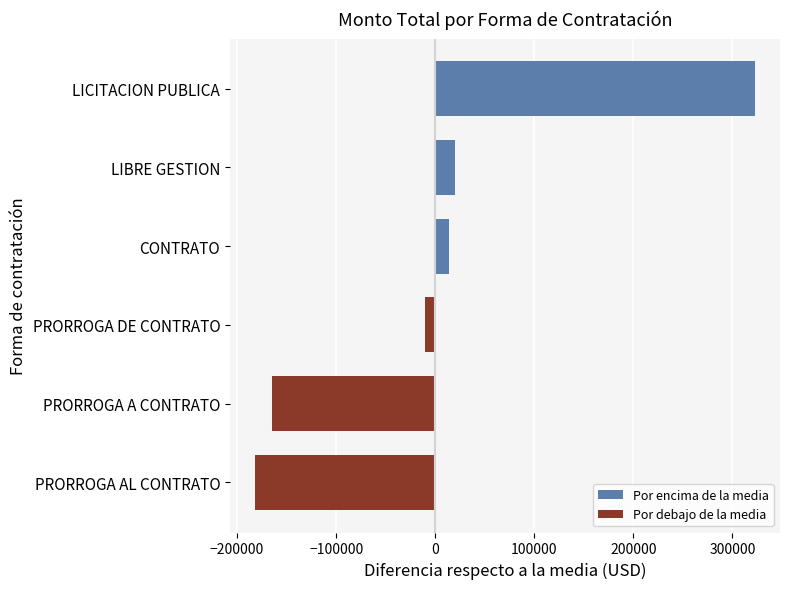

Count the number of values greater than 14162.

3